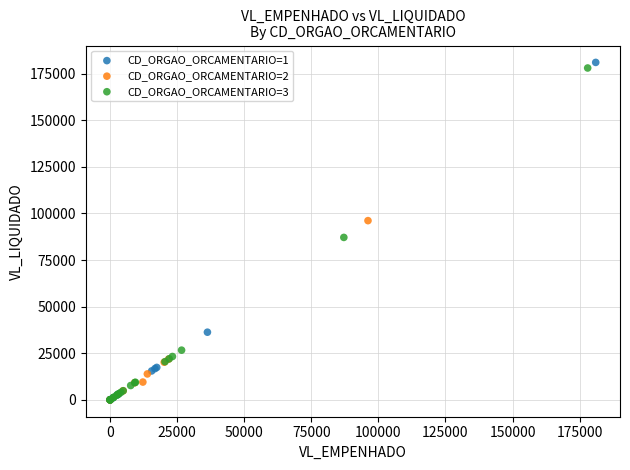

What are all the series names shown in the legend?

CD_ORGAO_ORCAMENTARIO=1, CD_ORGAO_ORCAMENTARIO=2, CD_ORGAO_ORCAMENTARIO=3